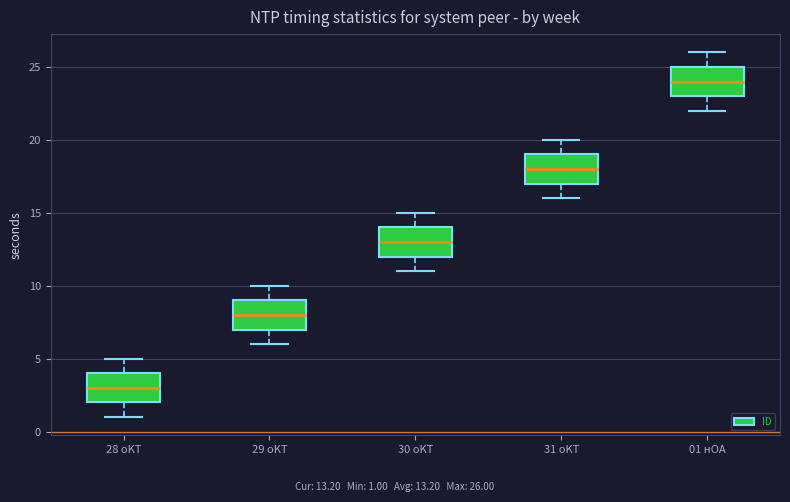

Reading left to right, transcribe this box plot: for each box, give where its median line is, the range the box spans, and where its two whiskers end, as read against the y-axis. The values are not printed on the chart, so give them approximately, as read against the axis.

28 оKT: median 3, box 2 to 4, whiskers 1 to 5
29 оKT: median 8, box 7 to 9, whiskers 6 to 10
30 оKT: median 13, box 12 to 14, whiskers 11 to 15
31 оKT: median 18, box 17 to 19, whiskers 16 to 20
01 нOA: median 24, box 23 to 25, whiskers 22 to 26